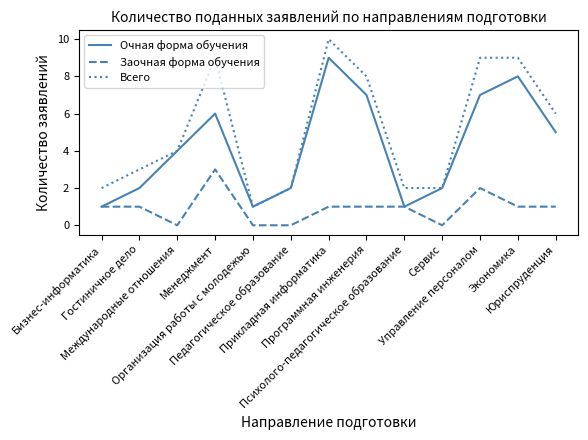

Which series has the widest spread of values?

Всего